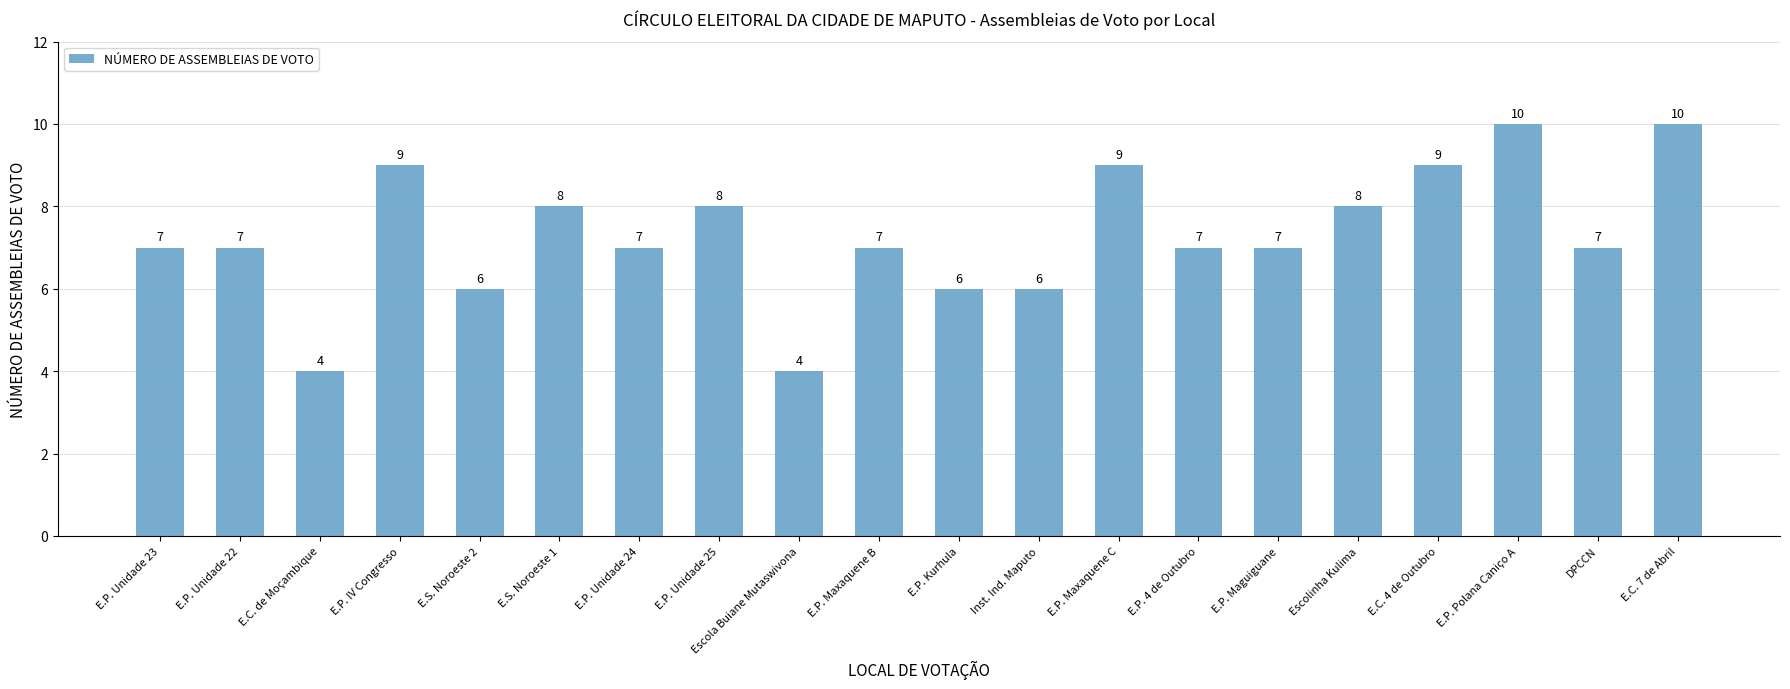

What is the label of the 19th bar from the left?

DPCCN